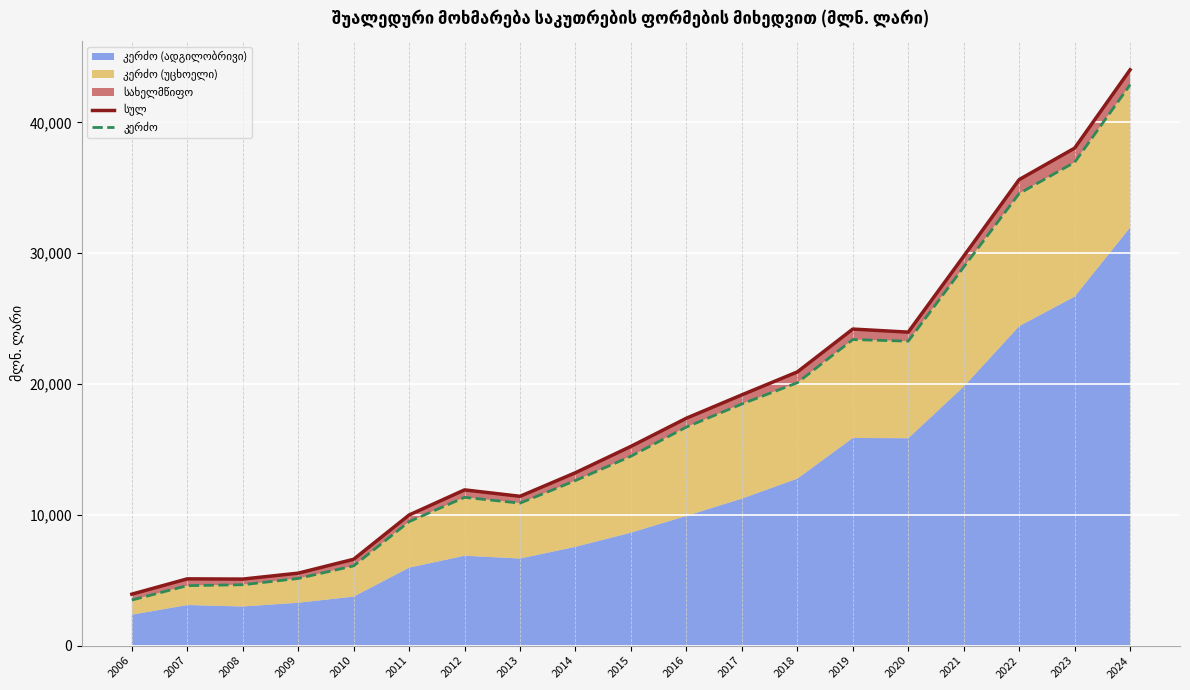

Rank the categories by სულ value from highest to lowest.

2024, 2023, 2022, 2021, 2019, 2020, 2018, 2017, 2016, 2015, 2014, 2012, 2013, 2011, 2010, 2009, 2007, 2008, 2006